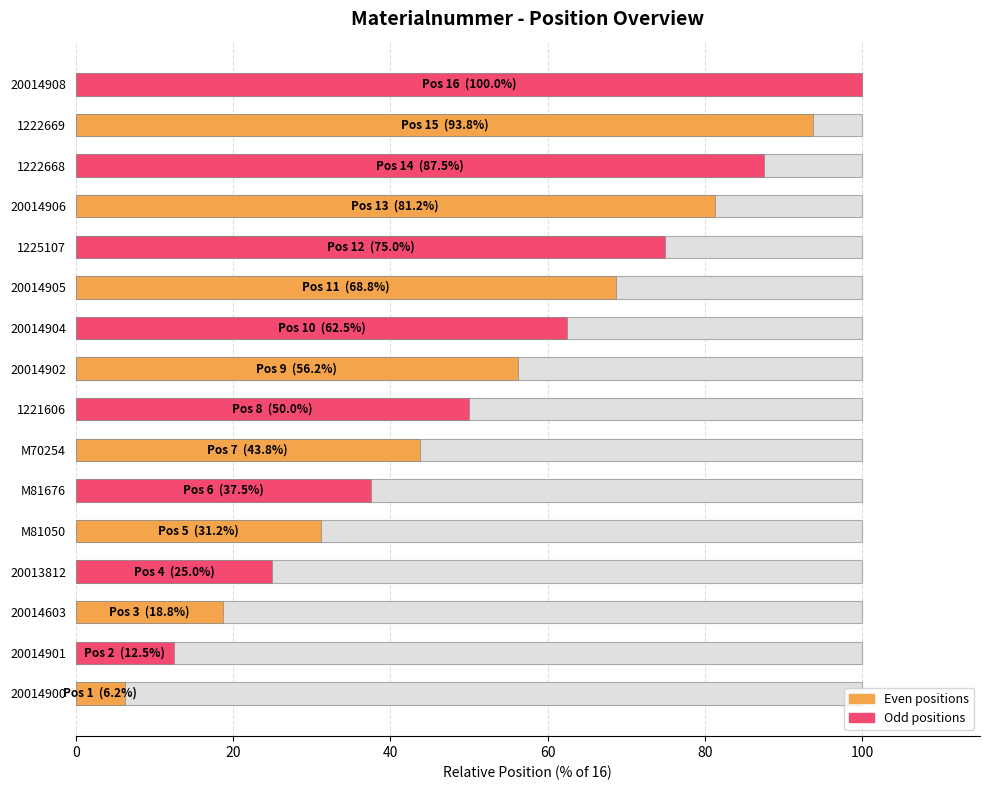

What position from the right is 1222668?

3